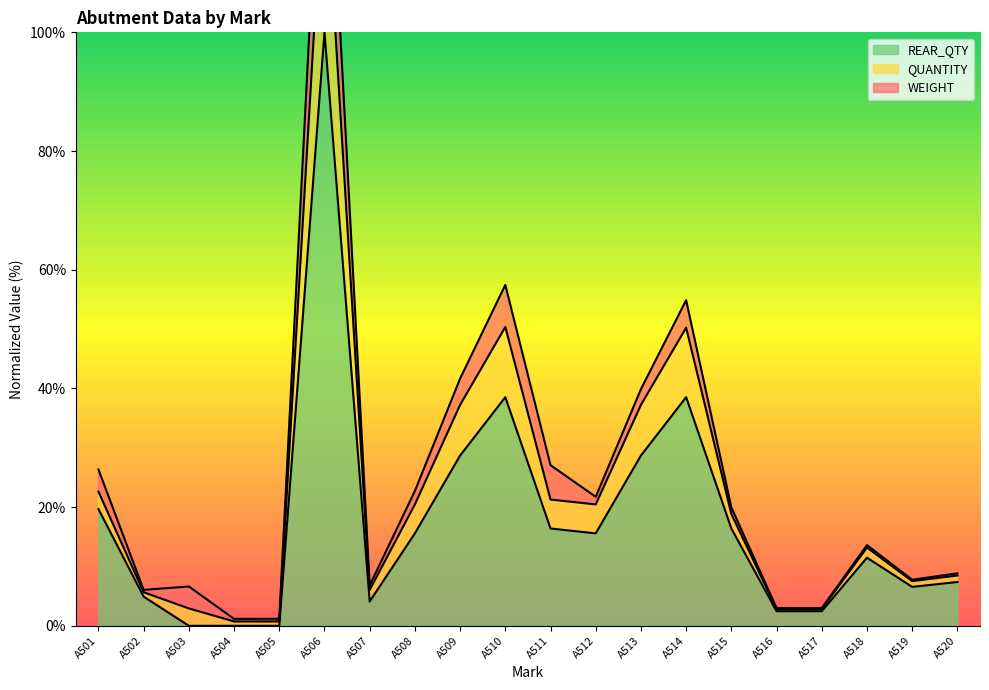

Is it true that REAR_QTY equals 0.0 at A504?

True